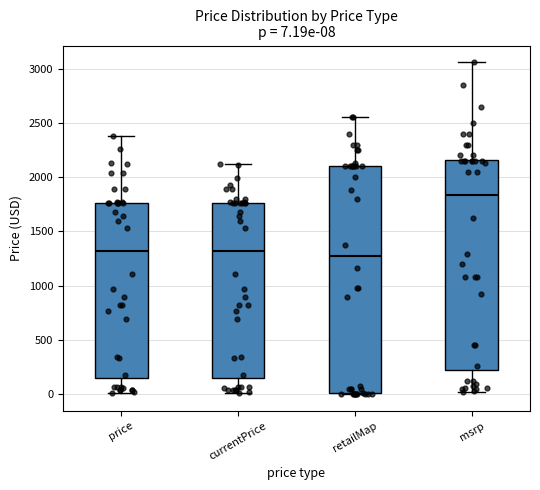

Which box is the tallest, from its lower edge to its upper edge?

retailMap